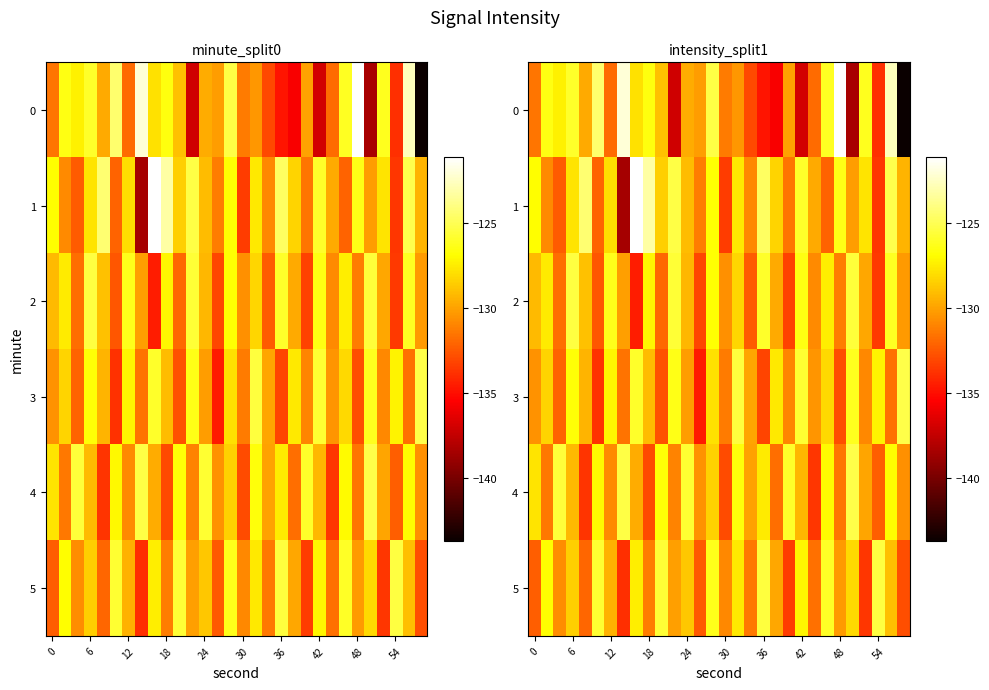

What is the difference between the maximum and minimum values in the row_3 series?

9.4